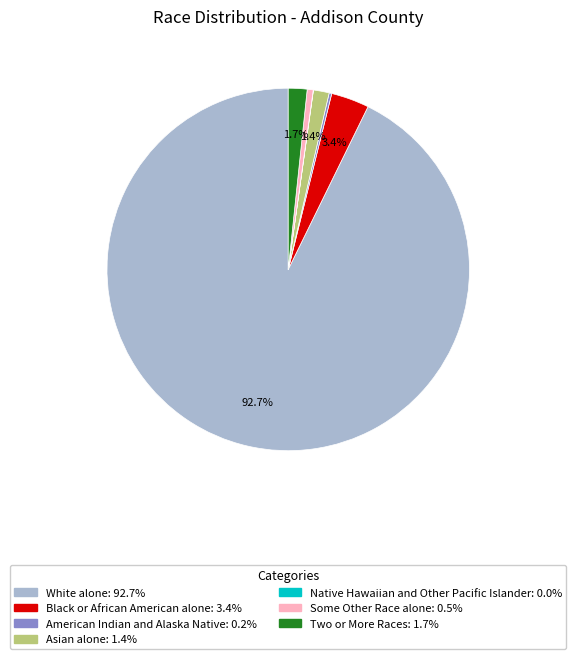

Which slice represents more than half of the pie?

White alone